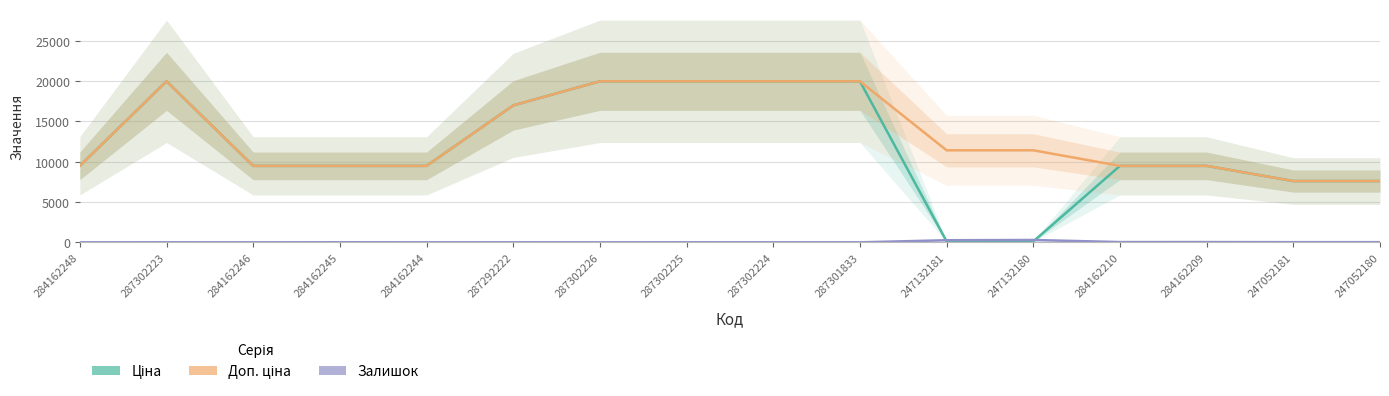

Where is the first local maximum for Ціна?

287302223